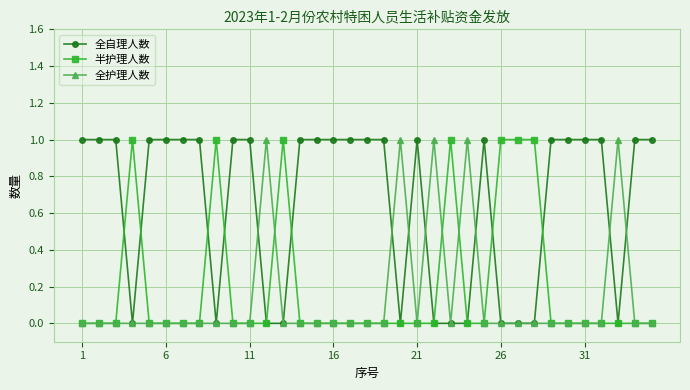

Which series has the largest total across all categories?

全自理人数